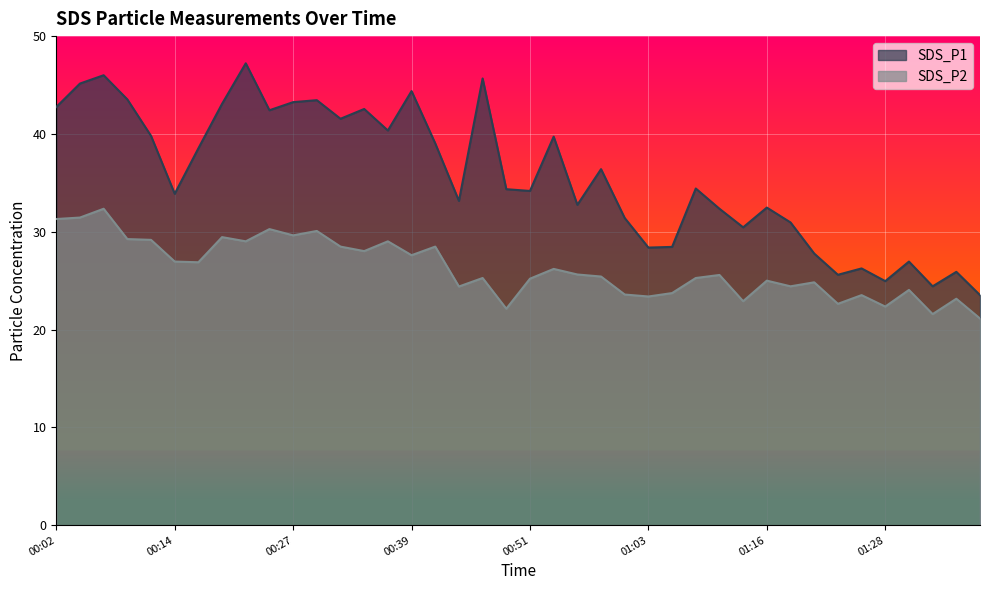

True or false: SDS_P2 and SDS_P1 intersect in this chart.

False